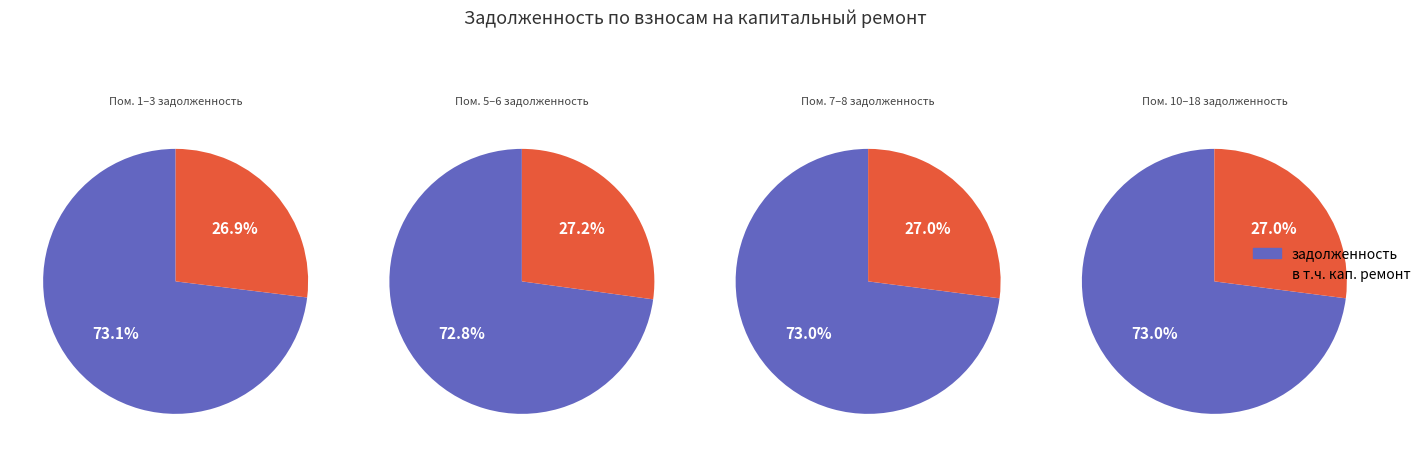

Approximately how many times larger is the value at 2 compared to 6?

0.9